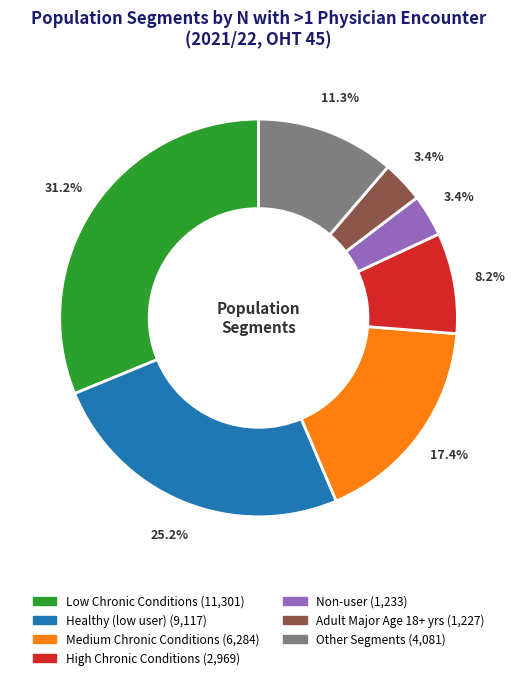

To the nearest percent, what is the average slice percentage?

14%